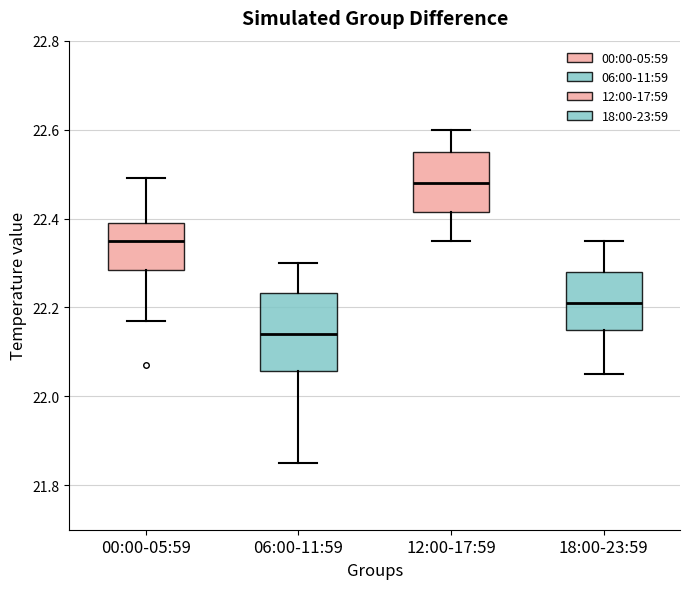

Reading left to right, transcribe this box plot: for each box, give where its median line is, the range the box spans, and where its two whiskers end, as read against the y-axis. The values are not printed on the chart, so give them approximately, as read against the axis.

00:00-05:59: median 22.36, box 22.28 to 22.40, whiskers 22.18 to 22.50
06:00-11:59: median 22.14, box 22.06 to 22.24, whiskers 21.86 to 22.30
12:00-17:59: median 22.48, box 22.42 to 22.56, whiskers 22.36 to 22.60
18:00-23:59: median 22.22, box 22.16 to 22.28, whiskers 22.06 to 22.36